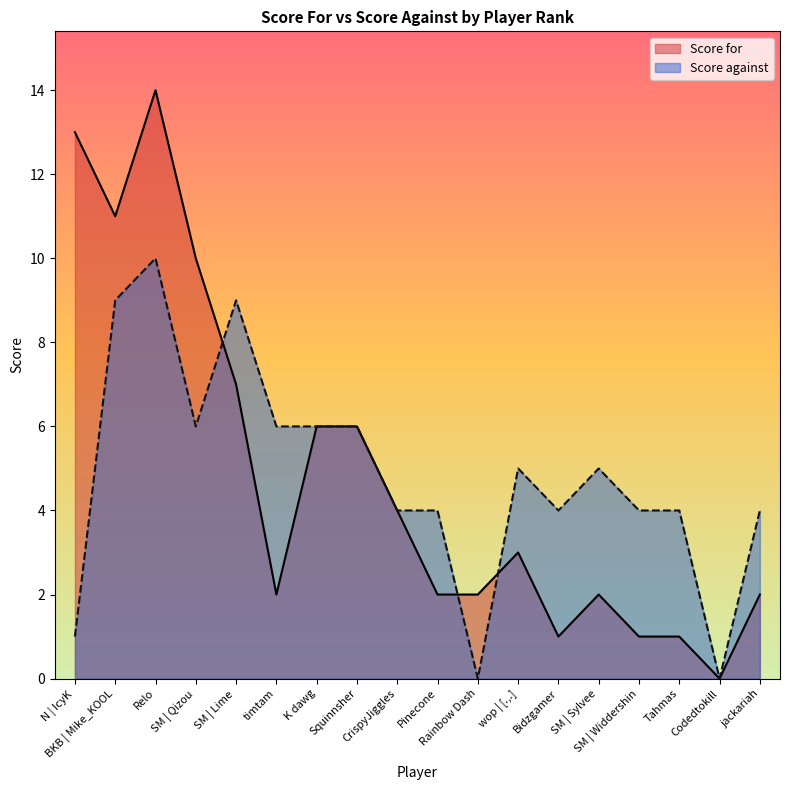

What is the maximum value shown in the chart?

14